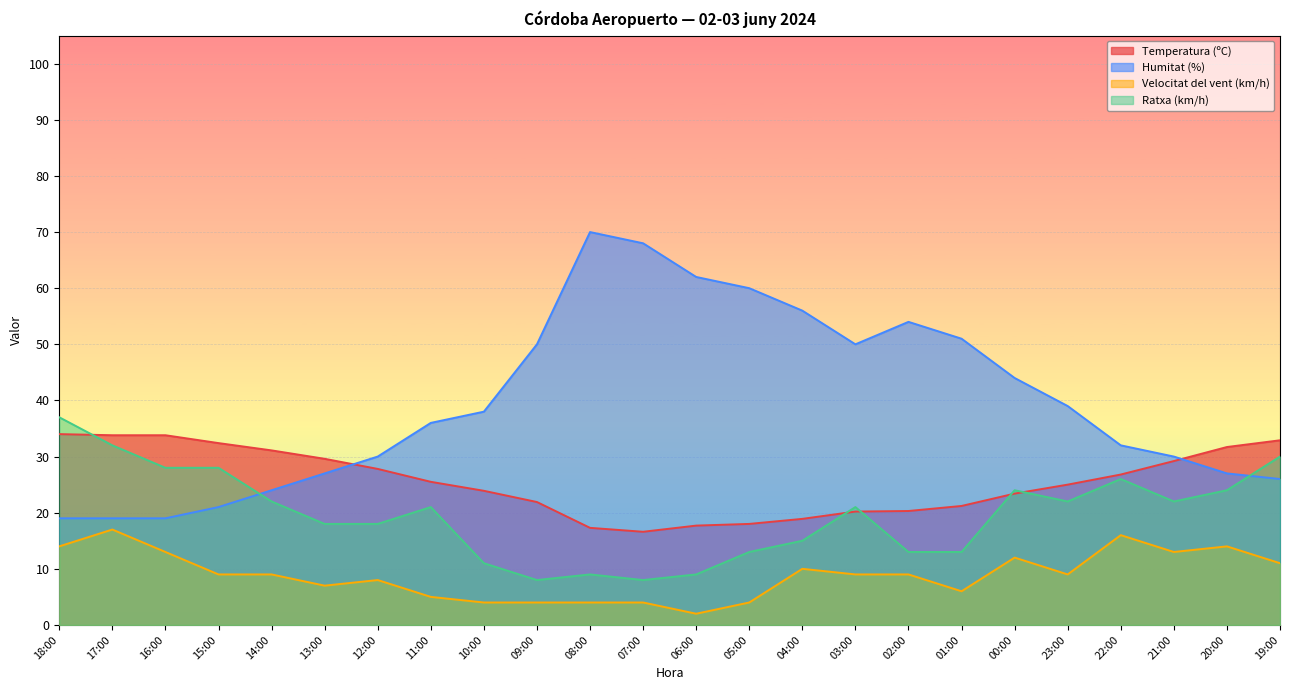

At which category does Humitat (%) reach its first local peak?

08:00